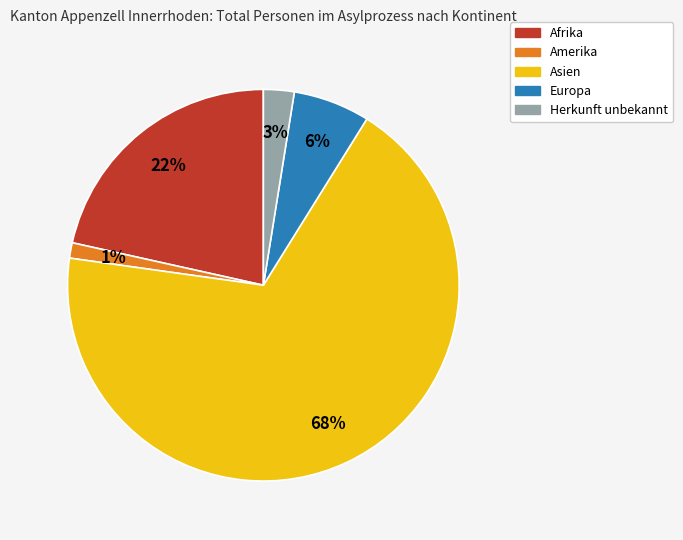

Which has a higher value, Europa or Afrika?

Afrika